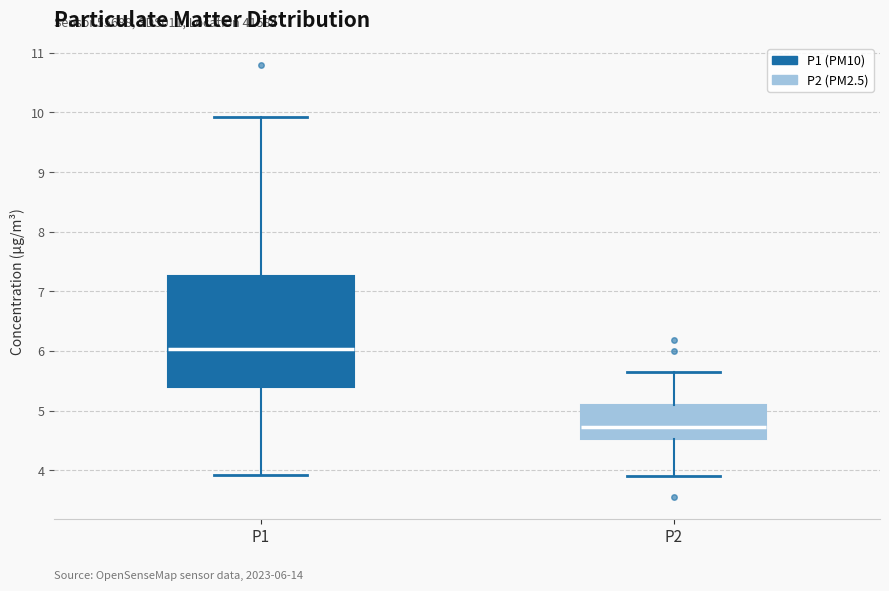

Comparing the boxes themselves (not the whiskers), which one is the tallest?

P1